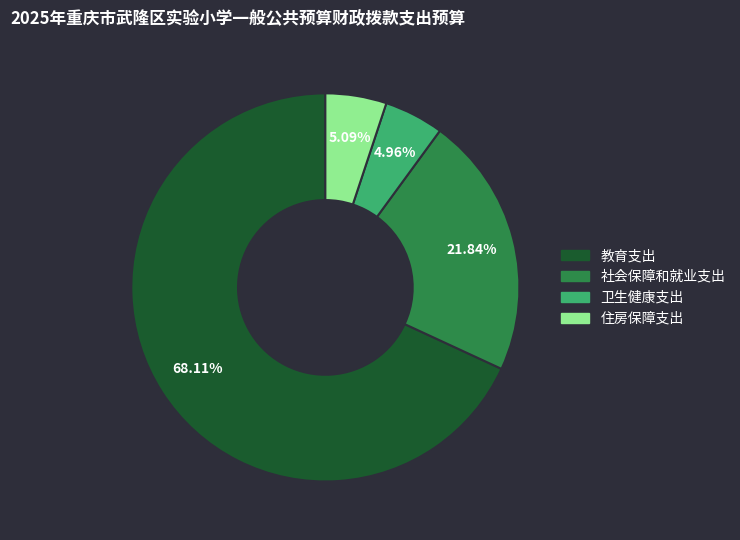

Which has a higher value, 教育支出 or 住房保障支出?

教育支出